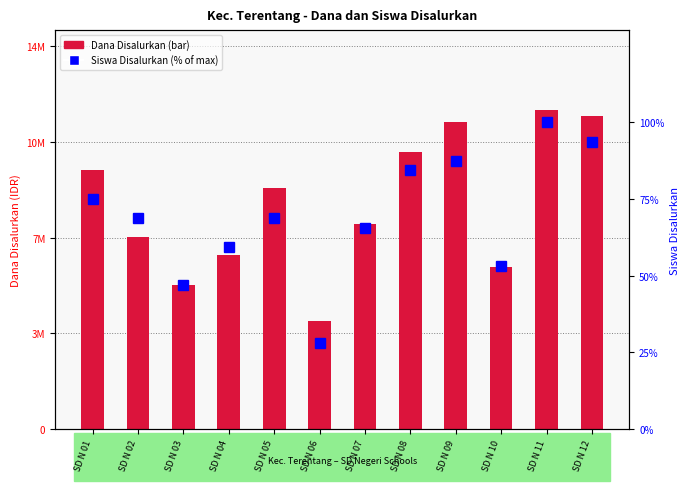

What is the sum of the Dana Disalurkan values at SD N 05 and SD N 06?

13050000.0